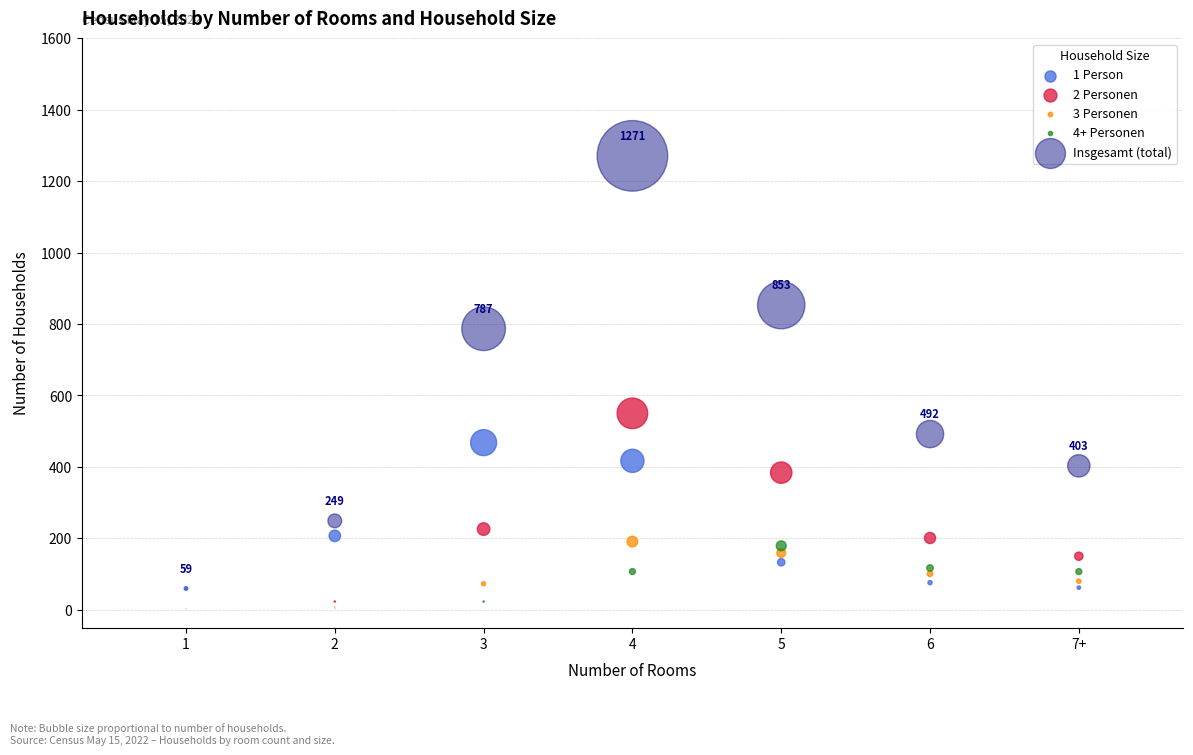

Across all series, what Y value is closest to 635?

550